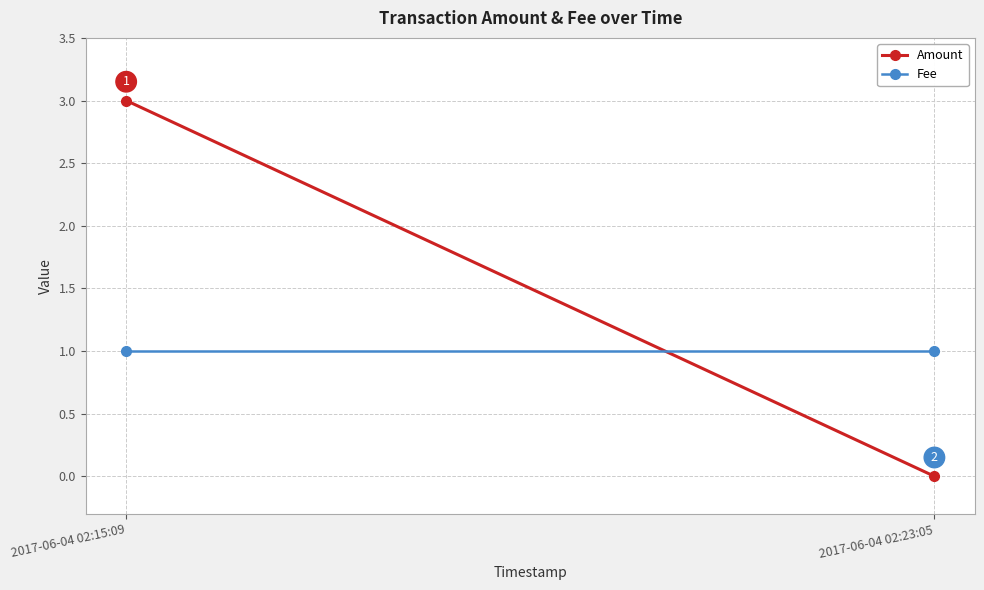

True or false: Amount has a value of 4 at 2017-06-04 02:15:09.

False